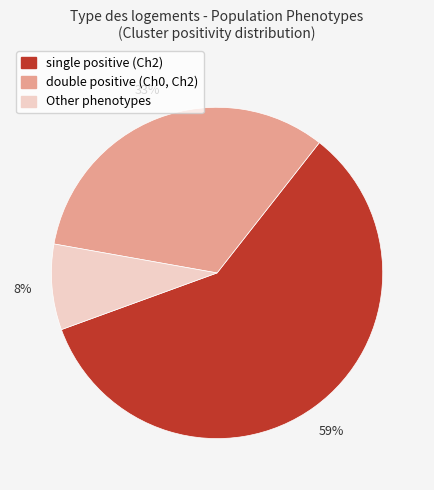

Is there a majority slice in this chart?

Yes